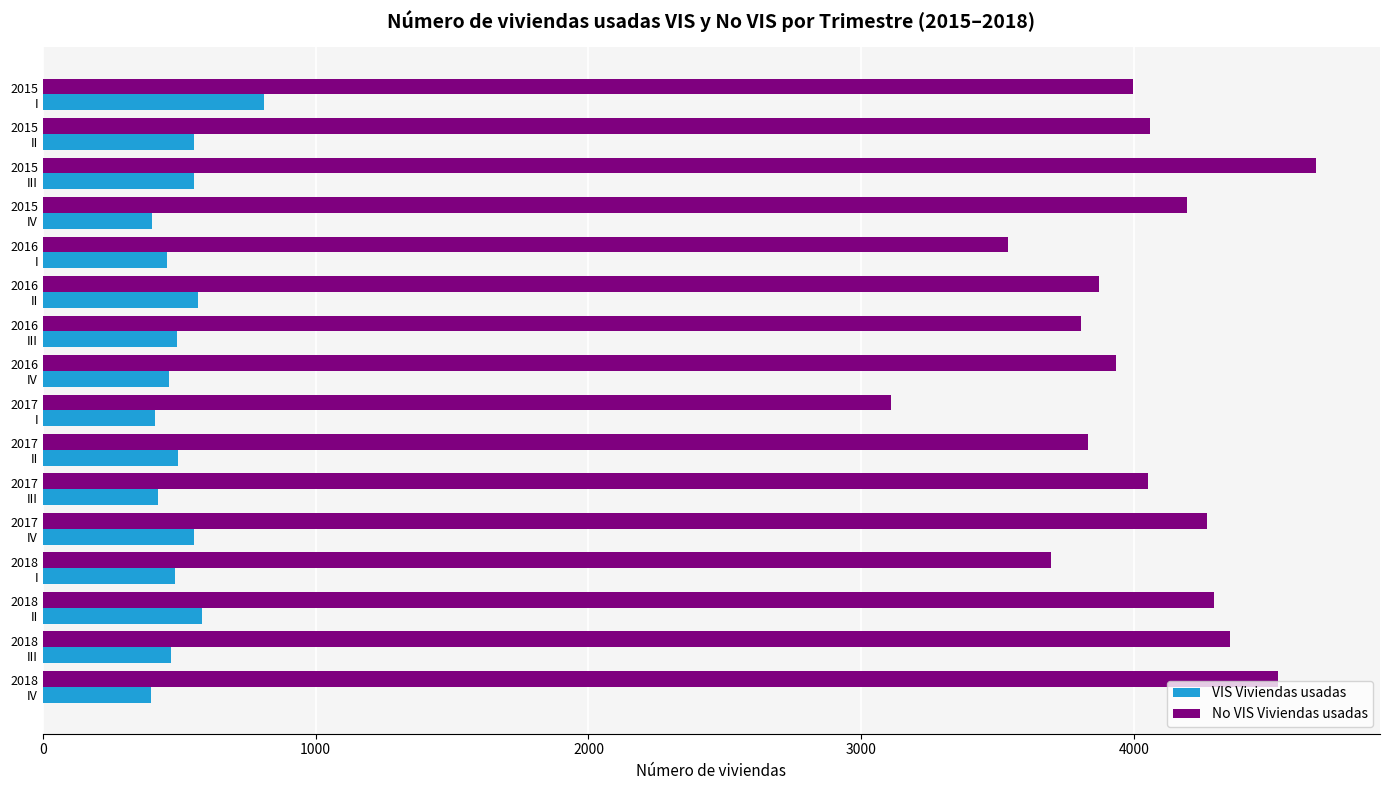

What is the maximum value for VIS Viviendas usadas?

811